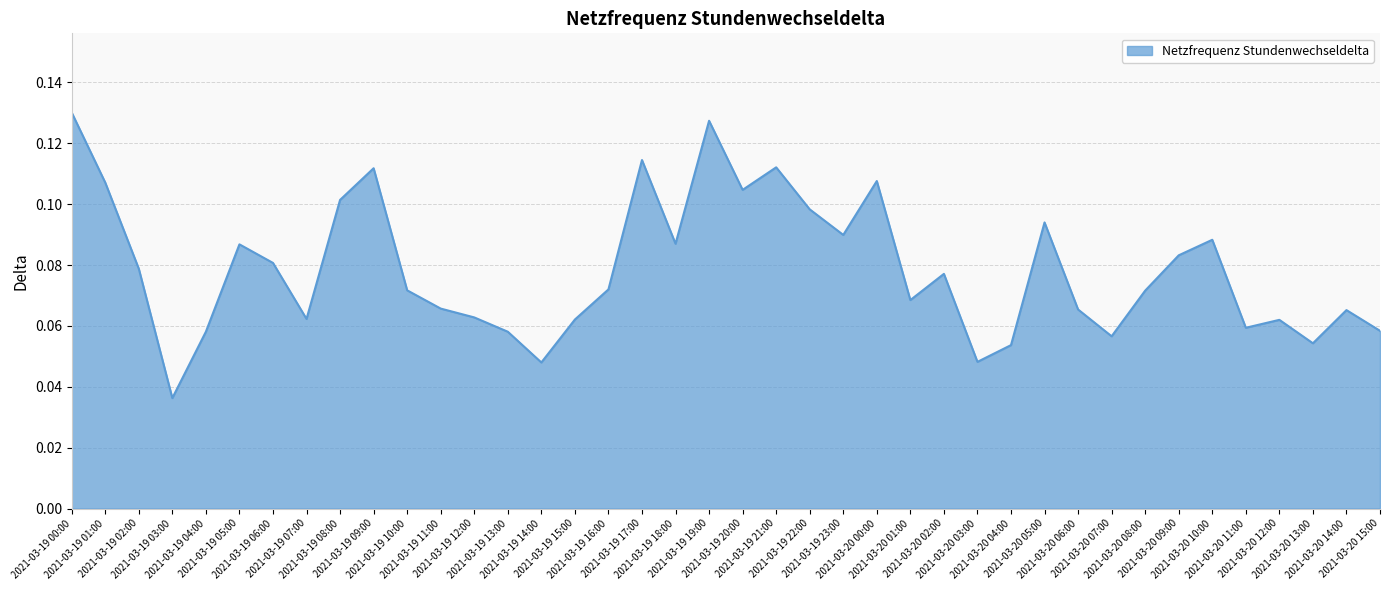

How many interior local peaks (higher than both neighbors) does the data have?

11